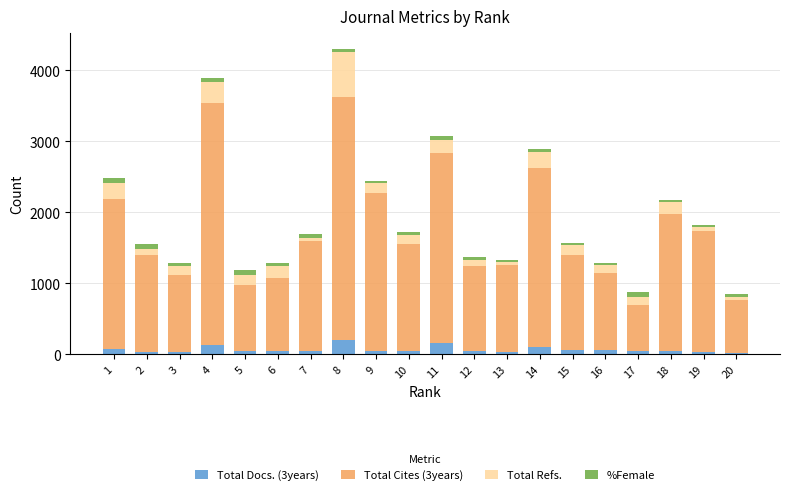

At which category is the sum across all series the highest?

8